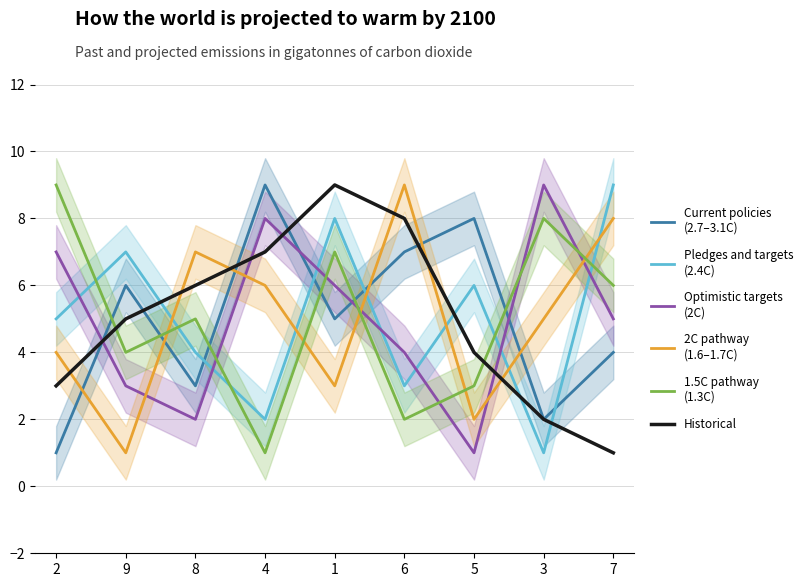

What is the minimum value for 2C pathway
(1.6–1.7C)?

1